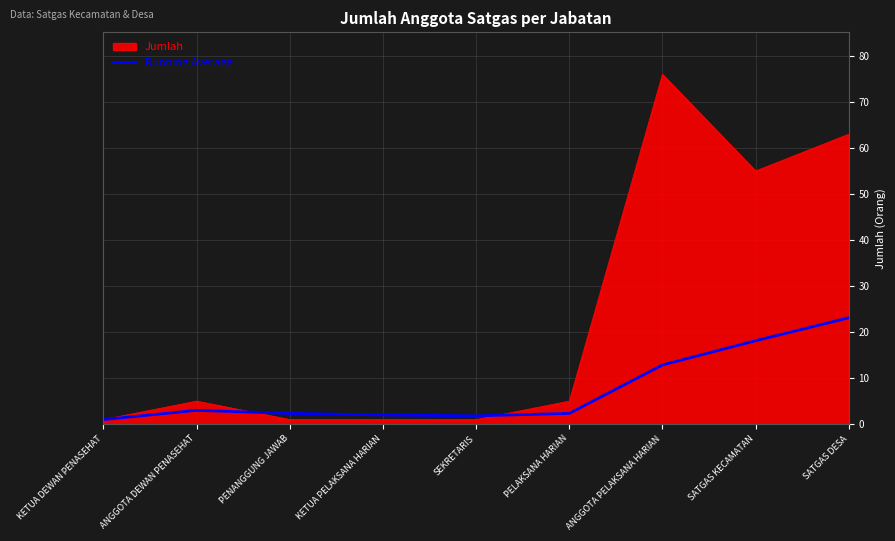

What is the maximum value shown in the chart?

76.0